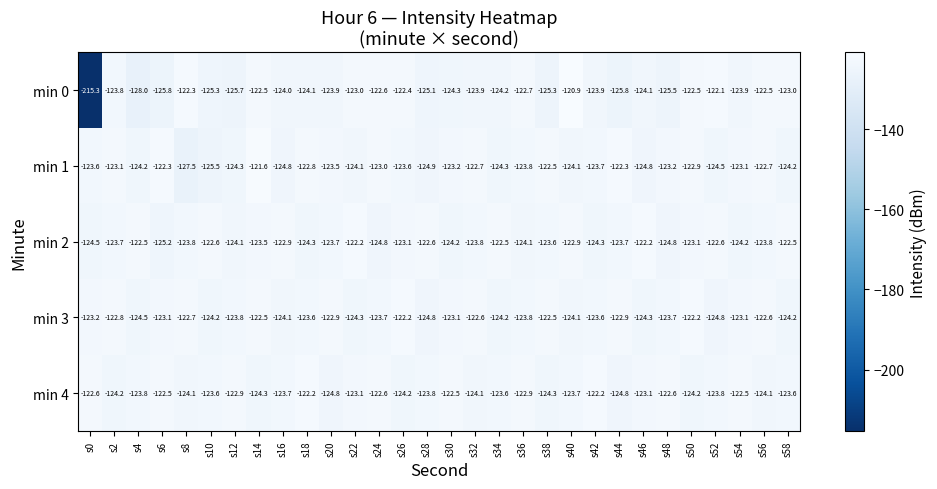

How many values in the min 3 series exceed -123?

10